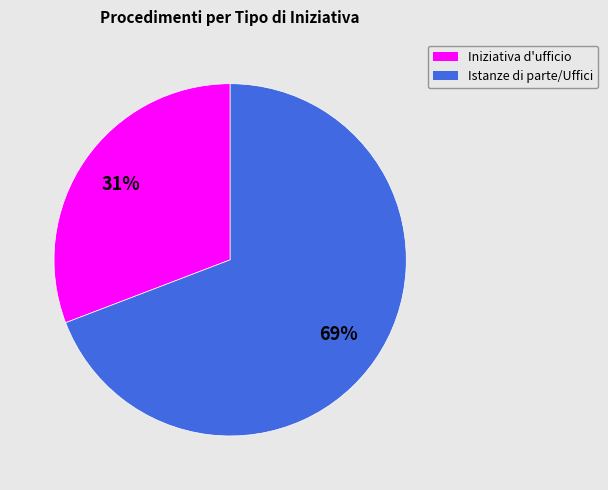

Count the number of slices in the pie.

2